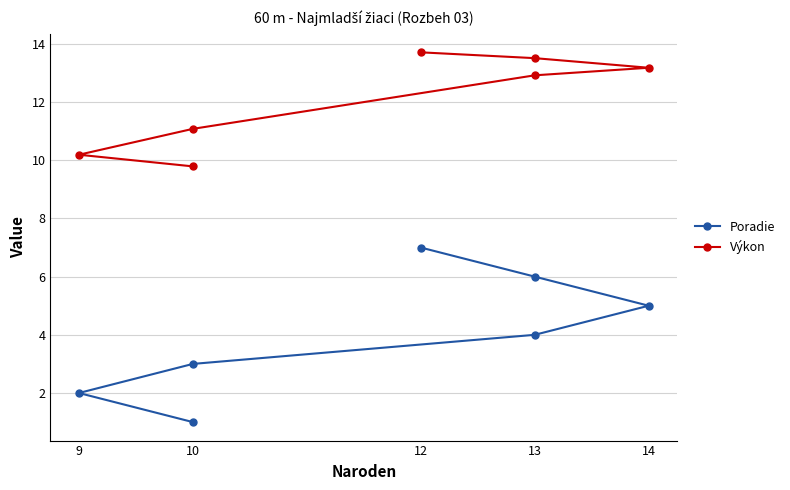

Where does the Poradie series first go above 4?

14